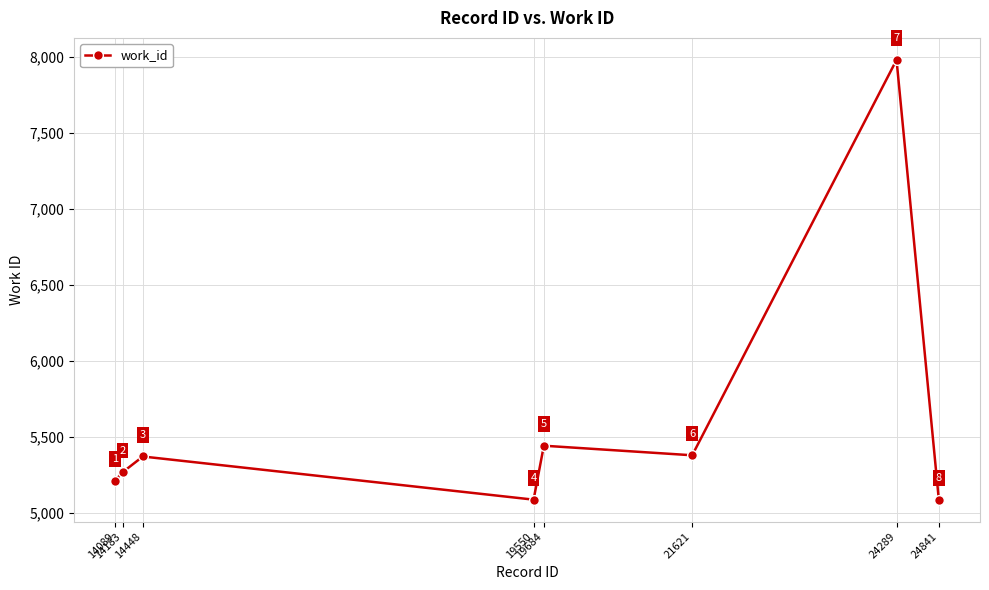

Is this an area chart (filled region under the line)?

No